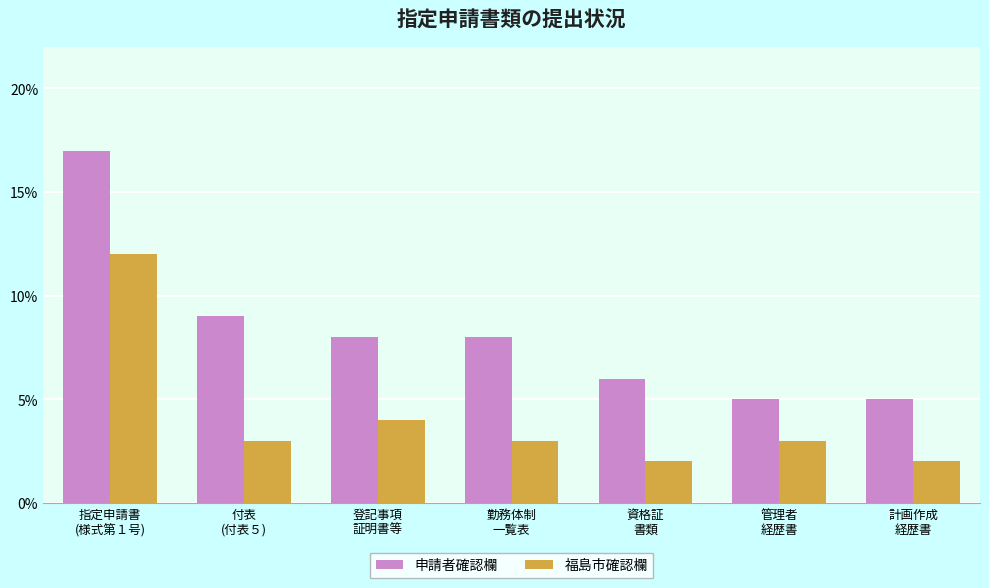

How many bars are there in each group?

2